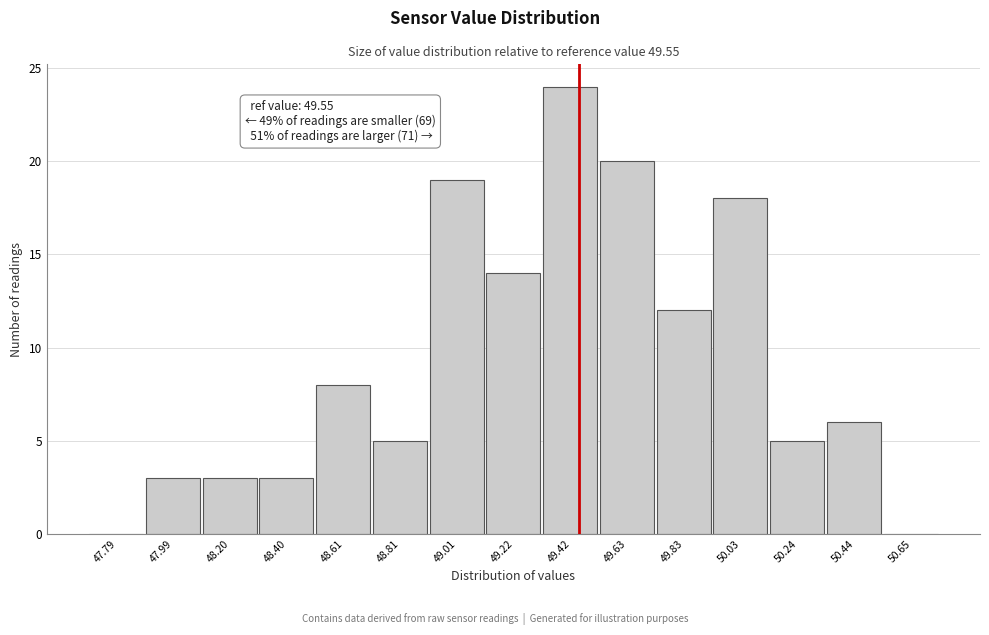

Reading right to left, what are all the values shown in this chart?

50.65=0	50.44=6	50.24=5	50.03=18	49.83=12	49.63=20	49.42=24	49.22=14	49.01=19	48.81=5	48.61=8	48.40=3	48.20=3	47.99=3	47.79=0